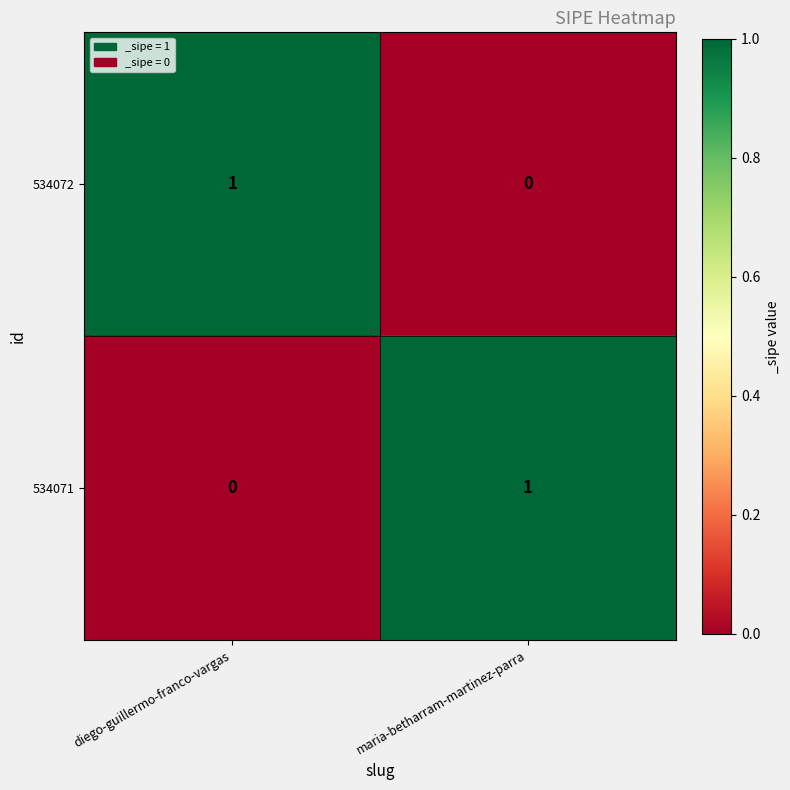

At which label does 534072 reach its minimum?

maria-betharram-martinez-parra